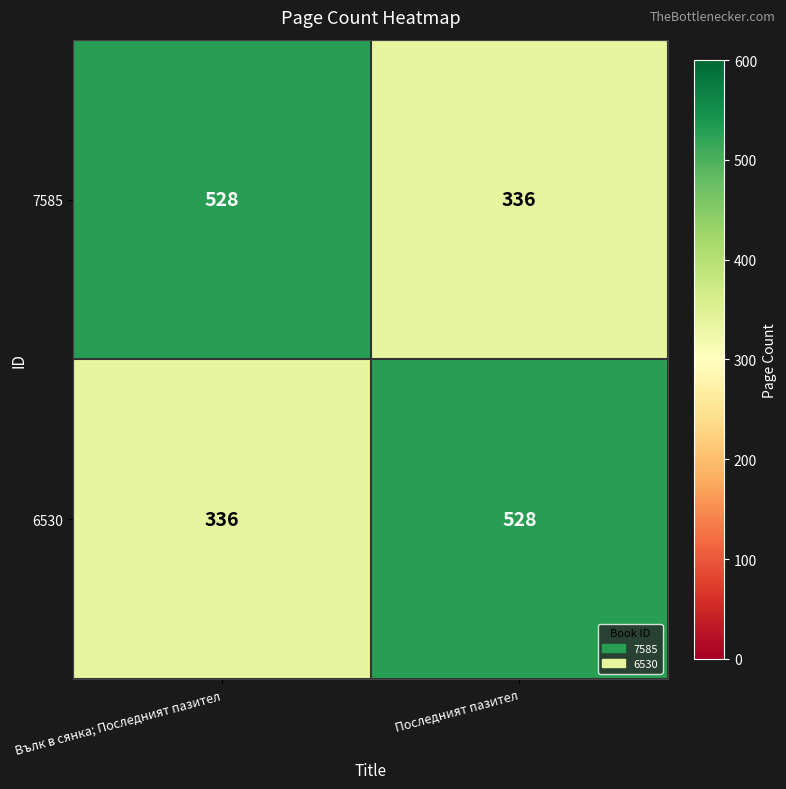

What is the difference between the highest and lowest values at Последният пазител?

192